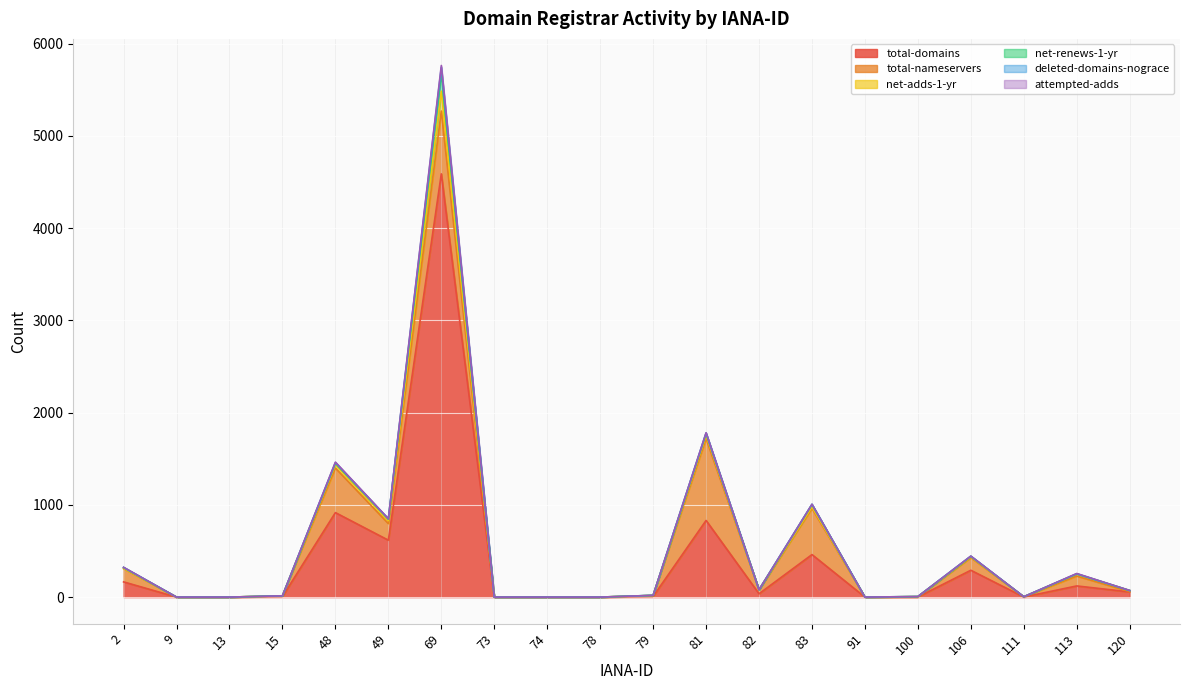

At which category is the sum across all series the highest?

69